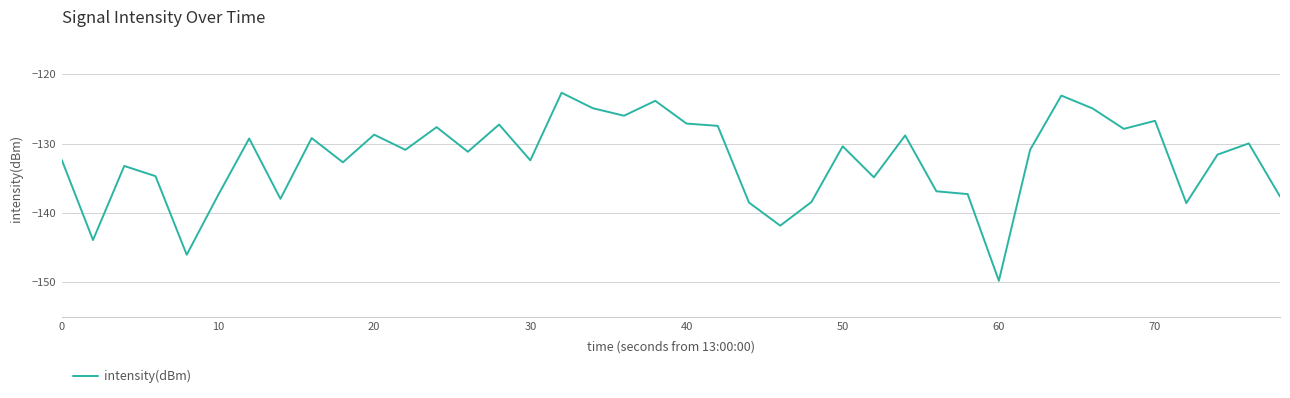

What is the greatest value displayed?

-122.7